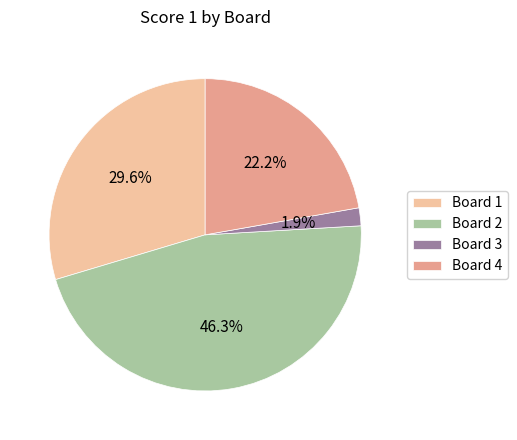

Which has a higher value, Board 4 or Board 2?

Board 2